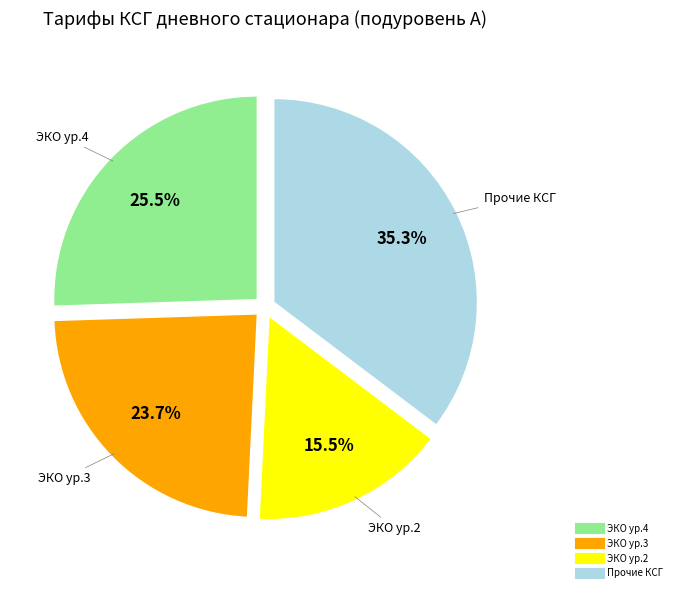

Is there any slice that represents more than half of the pie?

No